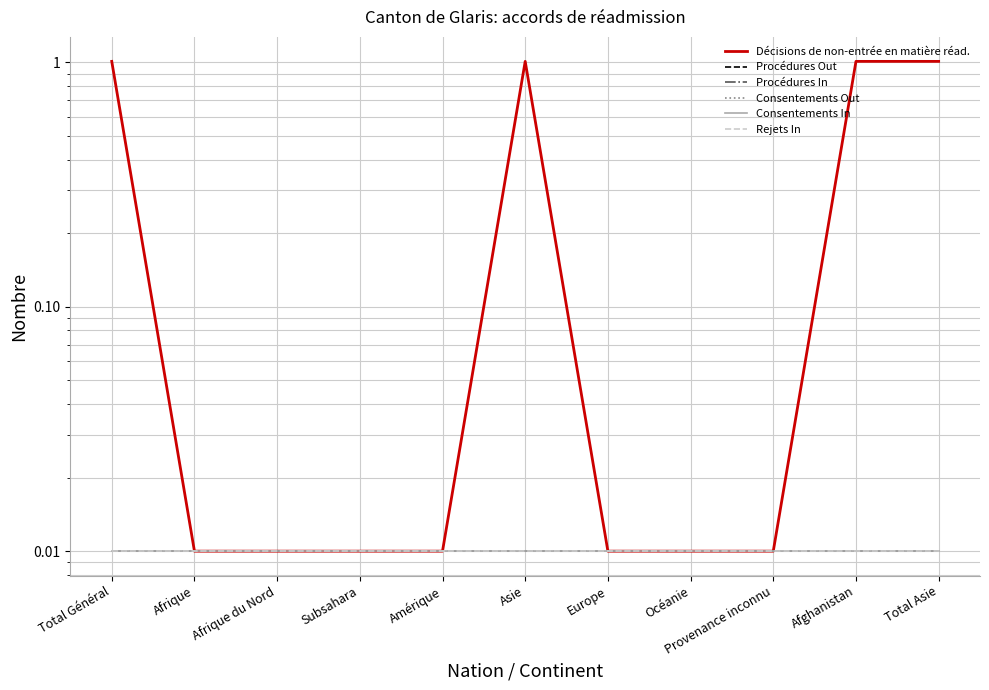

How many lines are shown in the chart?

6